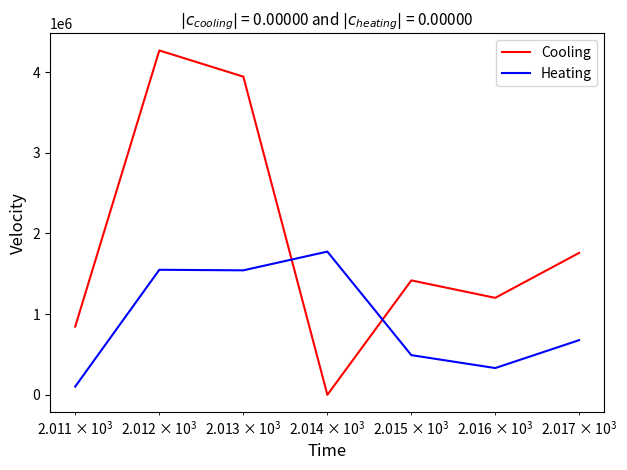

What is the greatest value displayed?

4267790.3